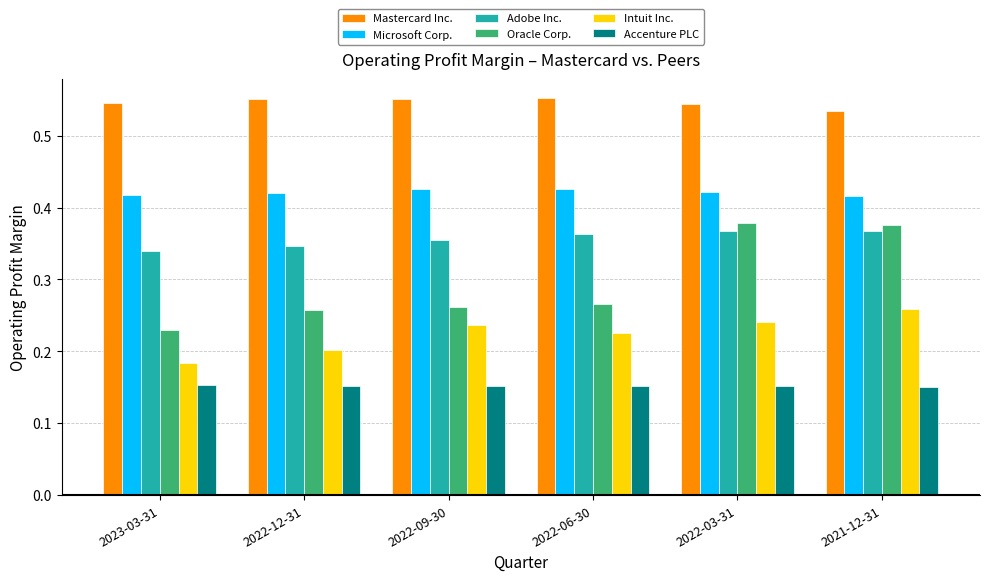

Which series has the widest spread of values?

Oracle Corp.